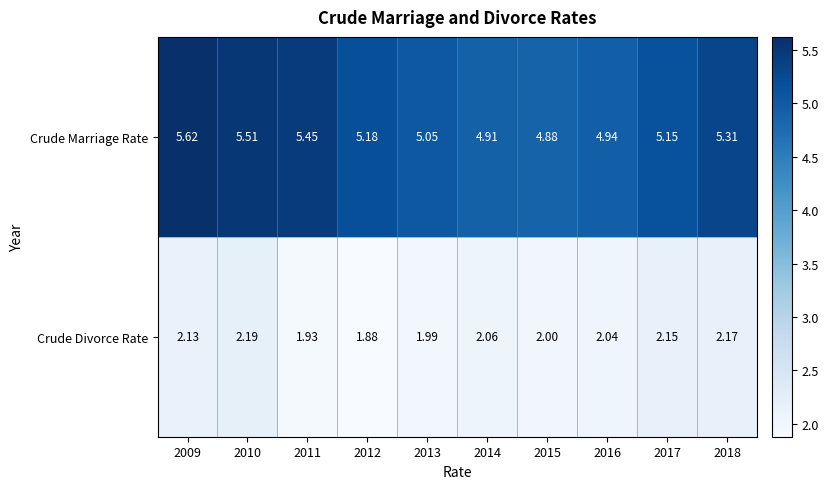

List the series in order of their overall mean, lowest first.

Crude Divorce Rate, Crude Marriage Rate